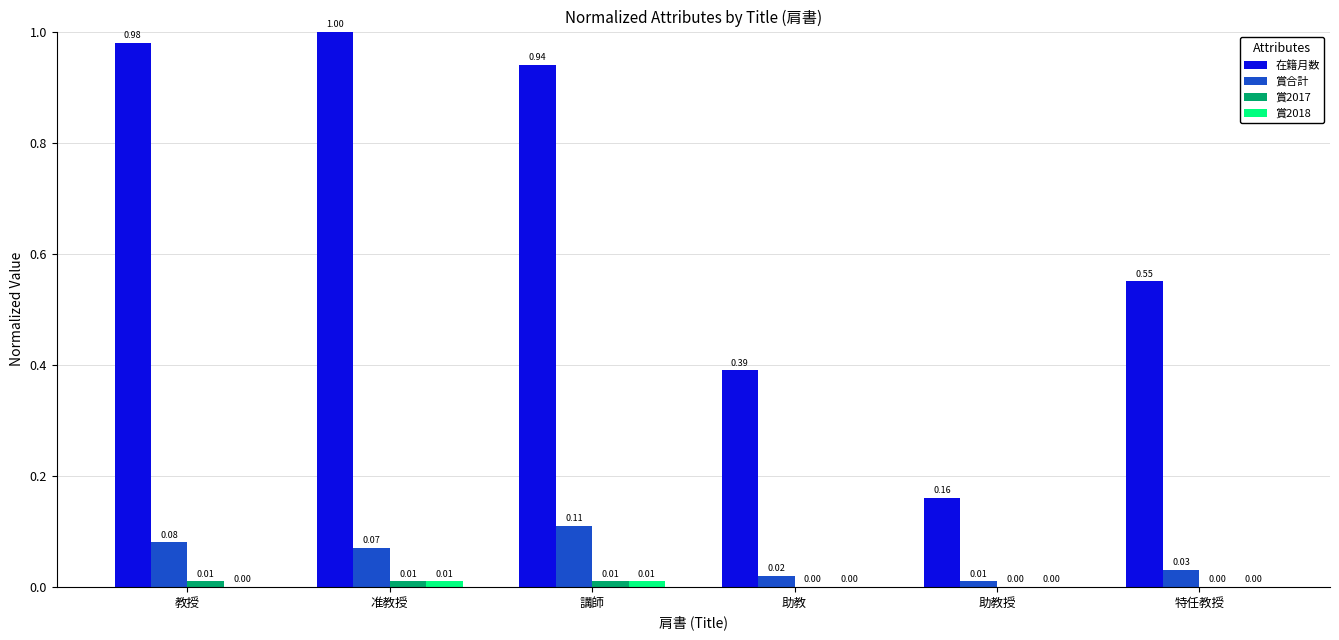

At which label is 在籍月数 closest to 0?

助教授